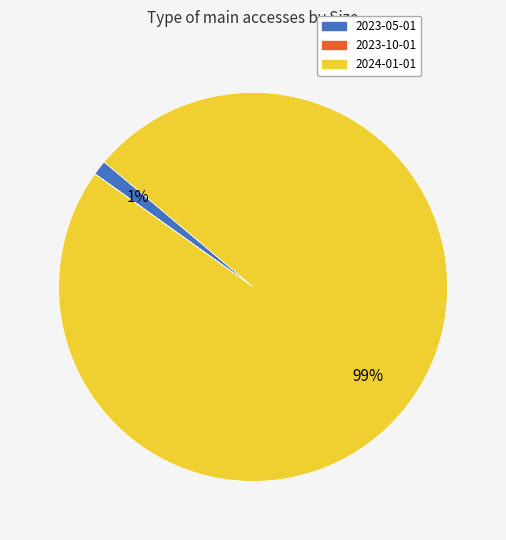

Is 2023-05-01 the majority of the pie?

No